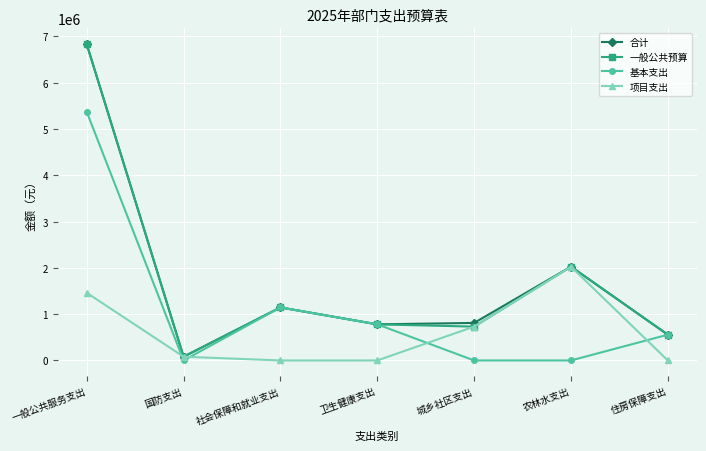

At which label does 一般公共预算 first exceed 779687?

一般公共服务支出